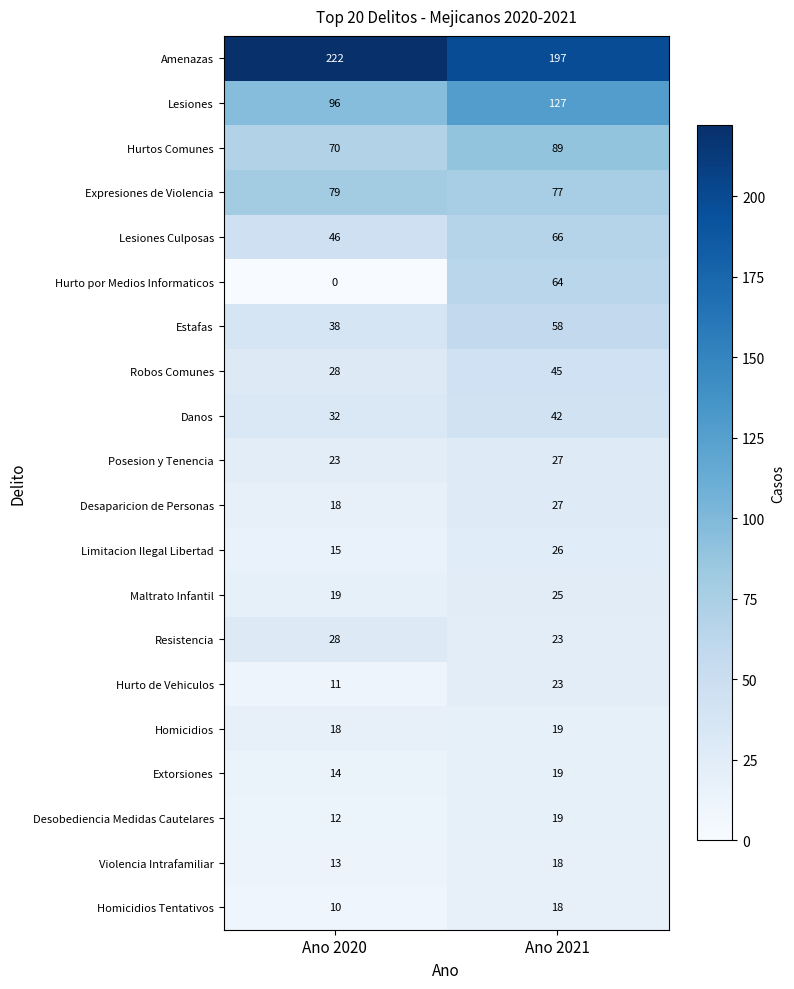

Which series changed the most between Ano 2020 and Ano 2021?

Hurto por Medios Informaticos